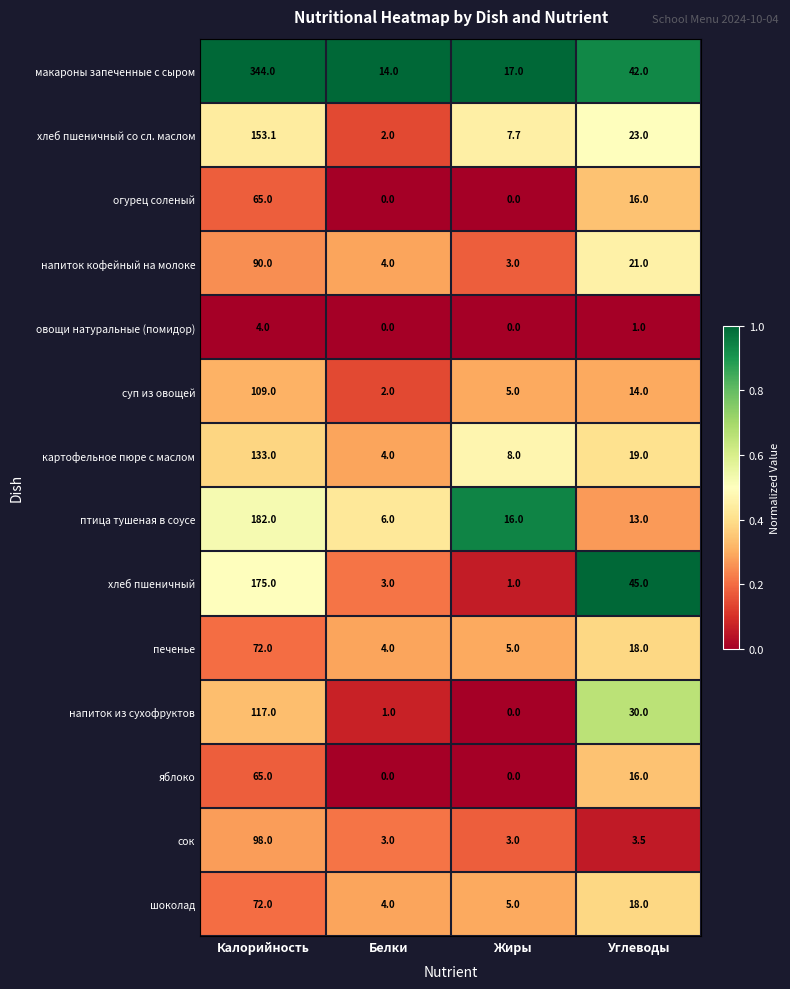

What is the difference between the maximum and minimum values in the птица тушеная в соусе series?

176.0